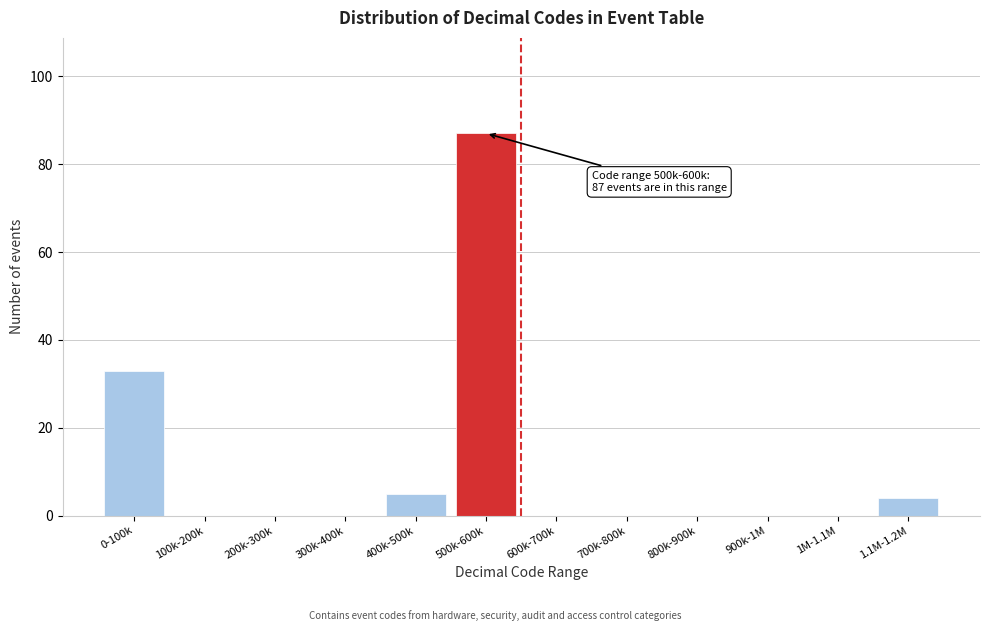

Reading left to right, extract all data points from this chart.

0-100k=33	100k-200k=0	200k-300k=0	300k-400k=0	400k-500k=5	500k-600k=87	600k-700k=0	700k-800k=0	800k-900k=0	900k-1M=0	1M-1.1M=0	1.1M-1.2M=4